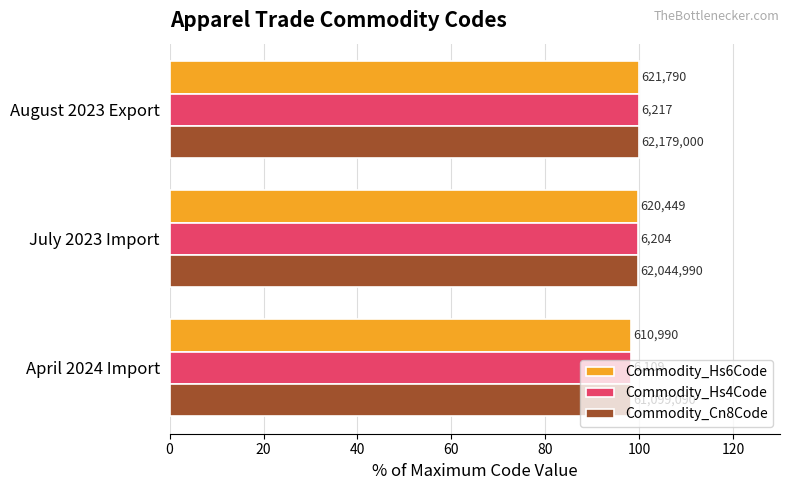

What are all the series names shown in the legend?

Commodity_Hs6Code, Commodity_Hs4Code, Commodity_Cn8Code